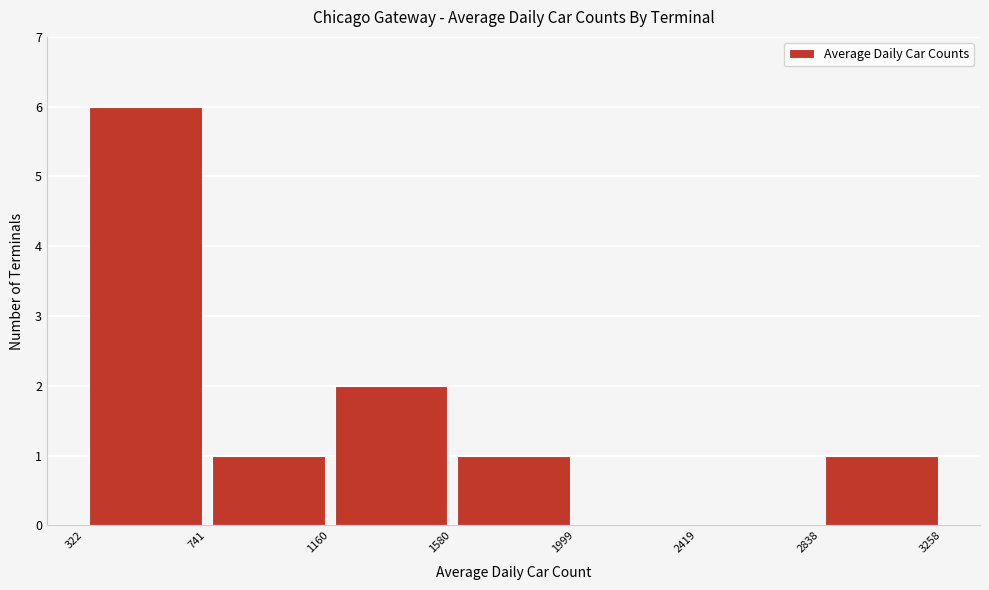

How tall is the bar that spans 322 to 741 on the x-axis? The values are not printed on the chart, so give them approximately, as read against the axis.

6